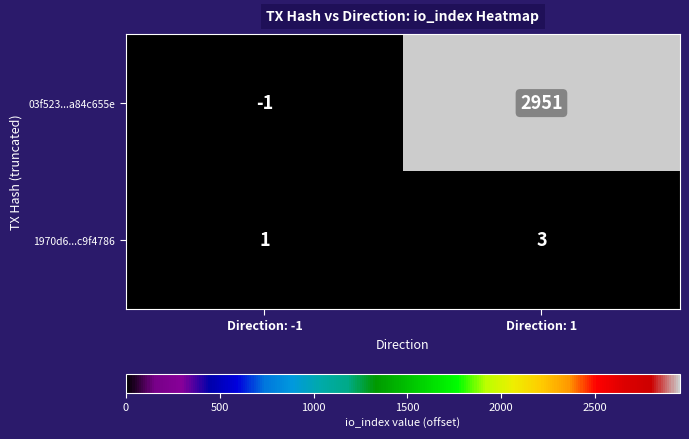

Reading left to right, transcribe all the data shown in this chart.

03f523...a84c655e: -1	2951
1970d6...c9f4786: 1	3